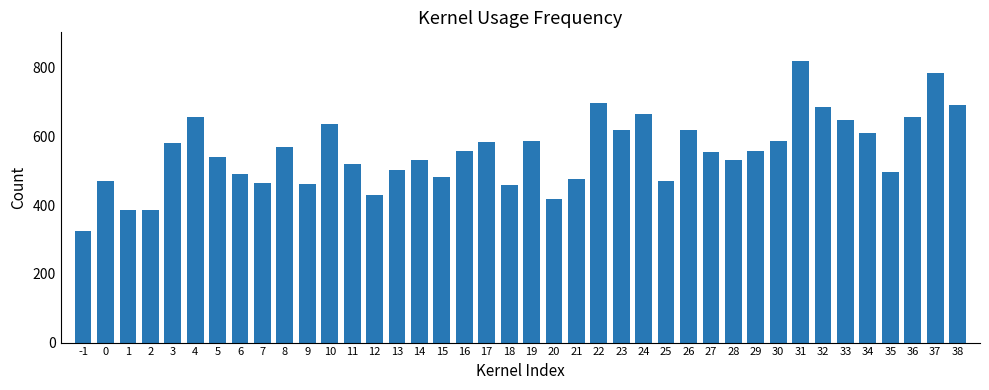

What is the change in value from 0 to 32?

+216